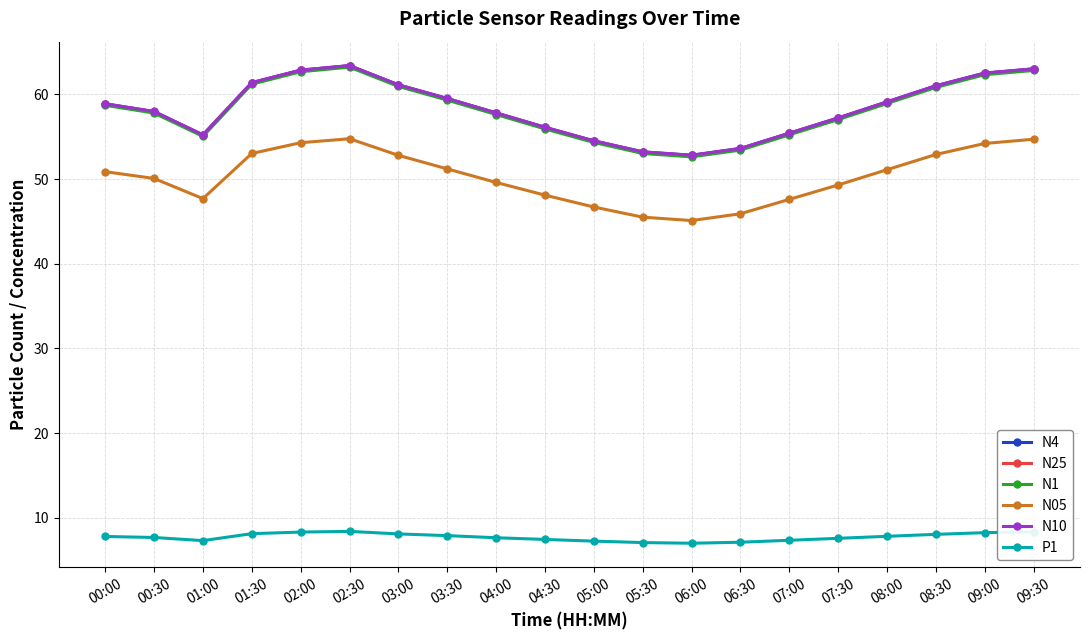

What is the greatest value displayed?

63.4